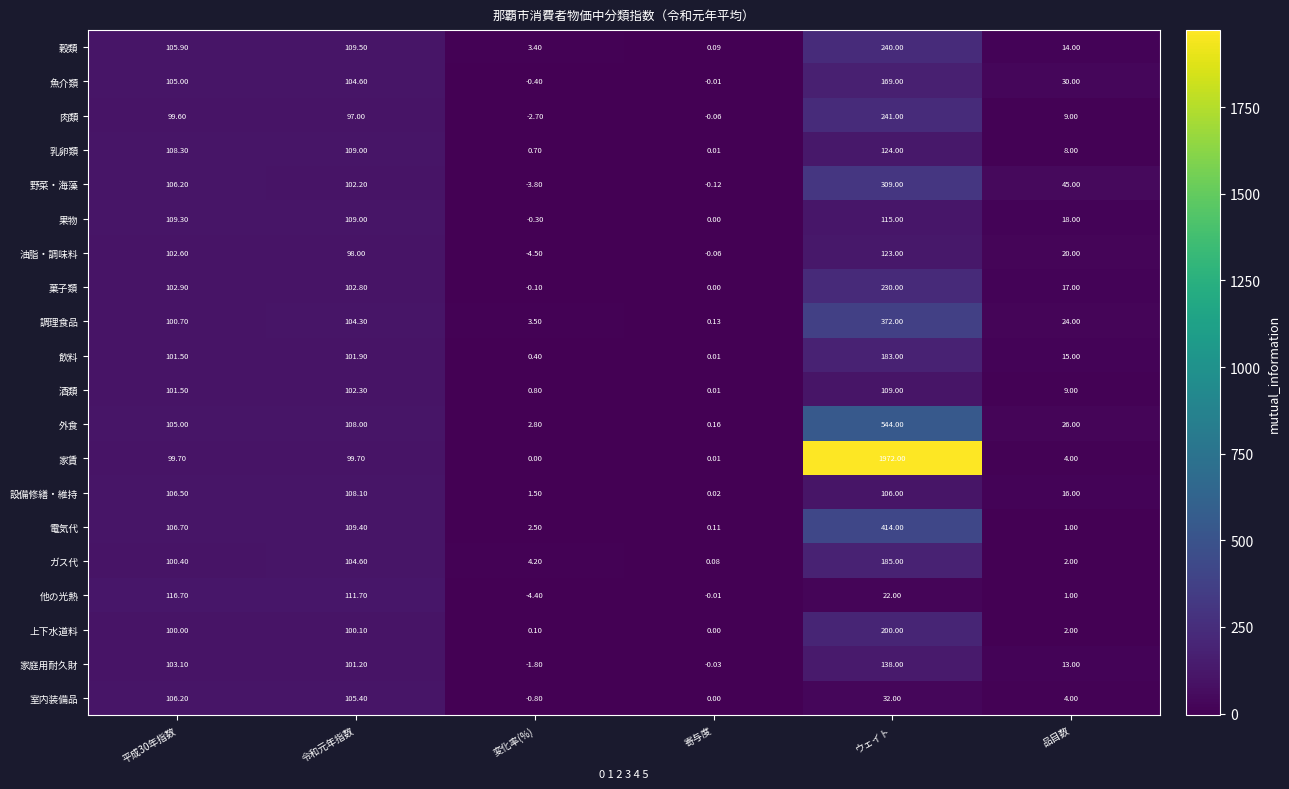

Which series changed the most between 令和元年指数 and ウェイト?

家賃